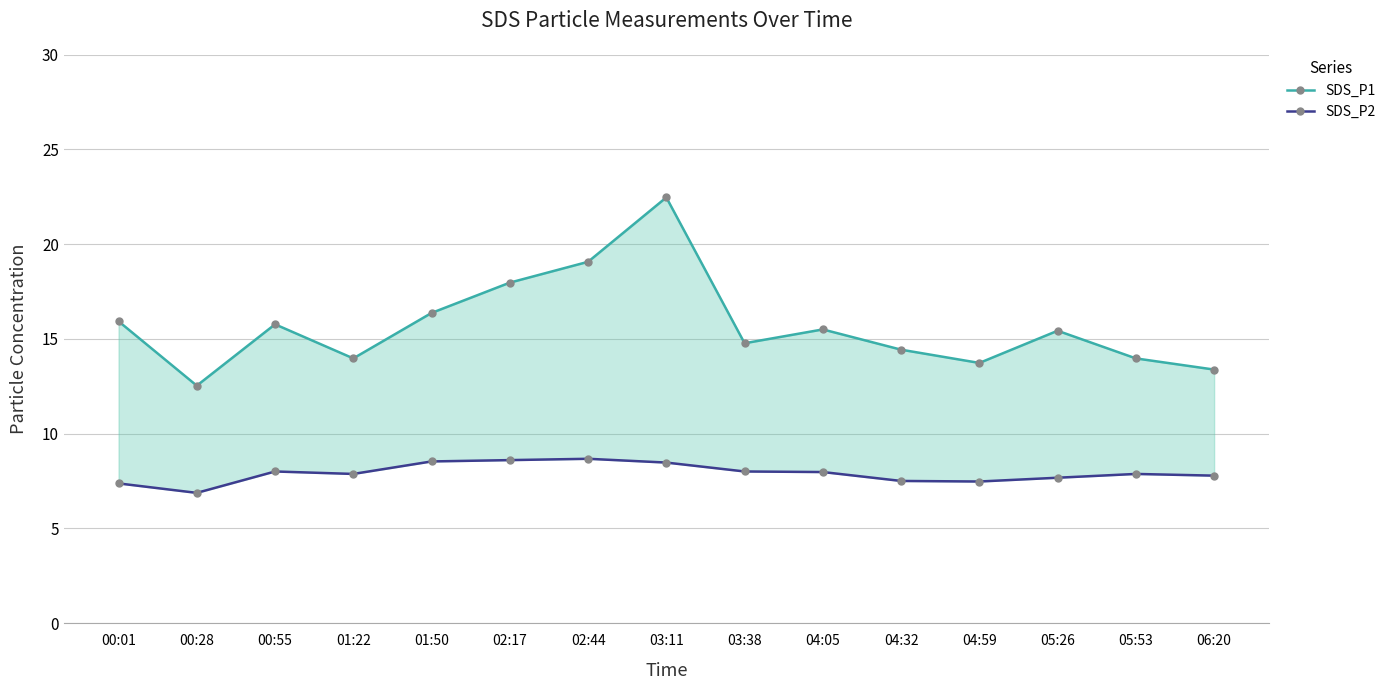

List the labels in order of SDS_P2 value, smallest first.

00:28, 00:01, 04:59, 04:32, 05:26, 06:20, 01:22, 05:53, 04:05, 00:55, 03:38, 03:11, 01:50, 02:17, 02:44